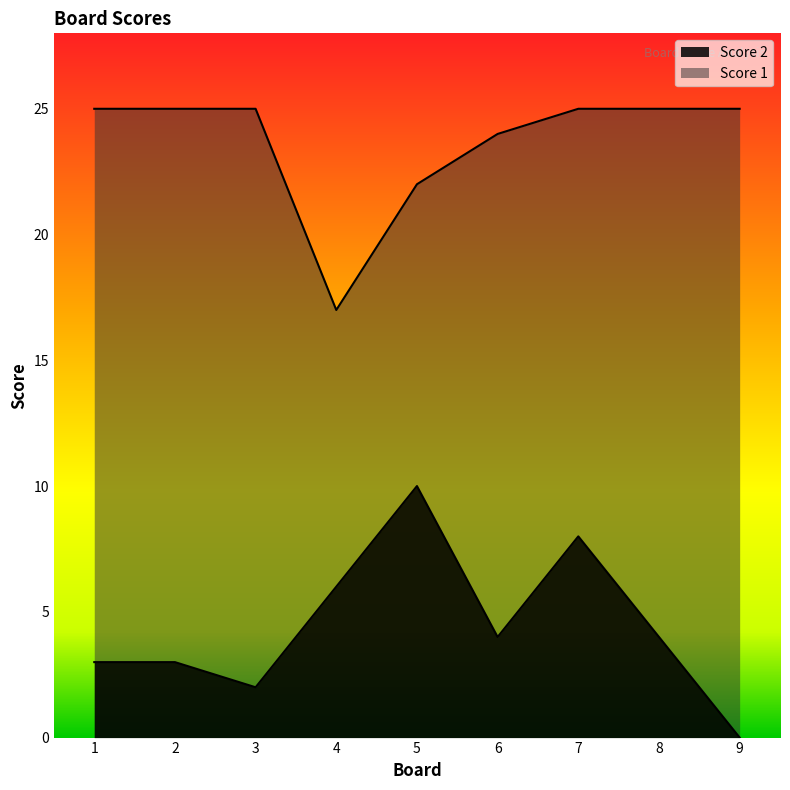

What is the value of the Score 2 point at the 3rd from the left?

2